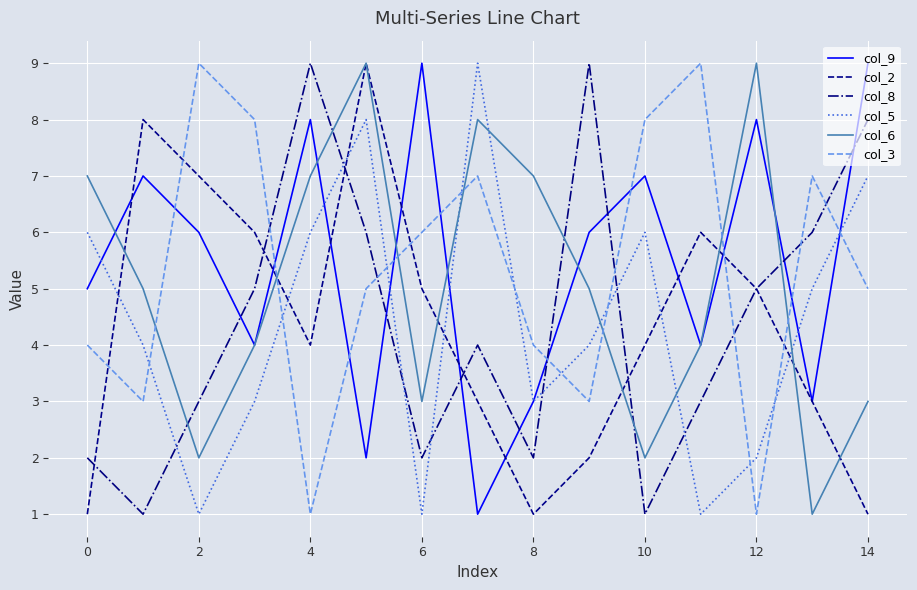

What is the difference between the maximum and minimum values in the col_2 series?

8